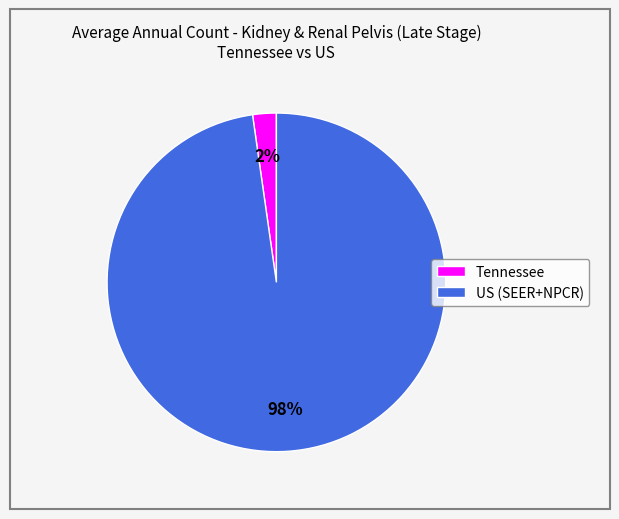

To the nearest percent, what percentage of the pie is US (SEER+NPCR)?

98%